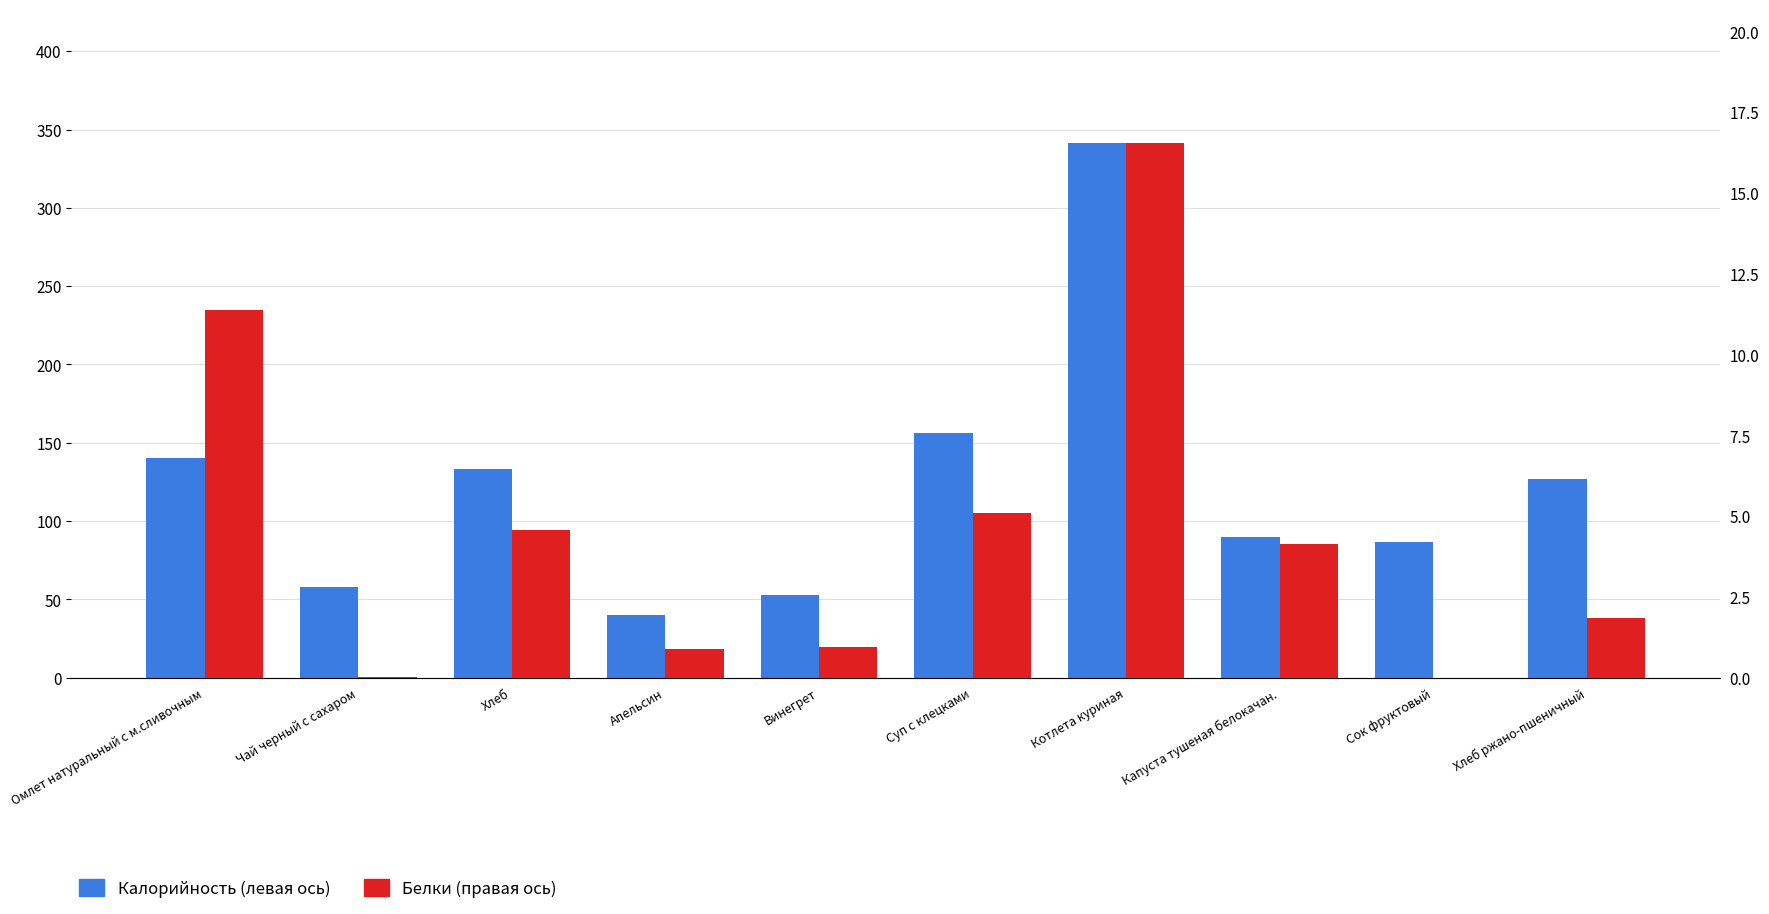

How many data points in Белки (правая ось) are less than 4?

5